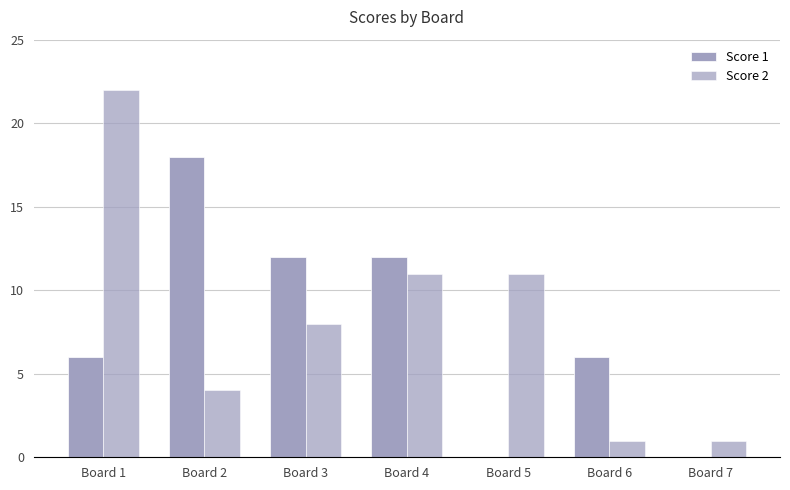

What is the maximum value shown in the chart?

22